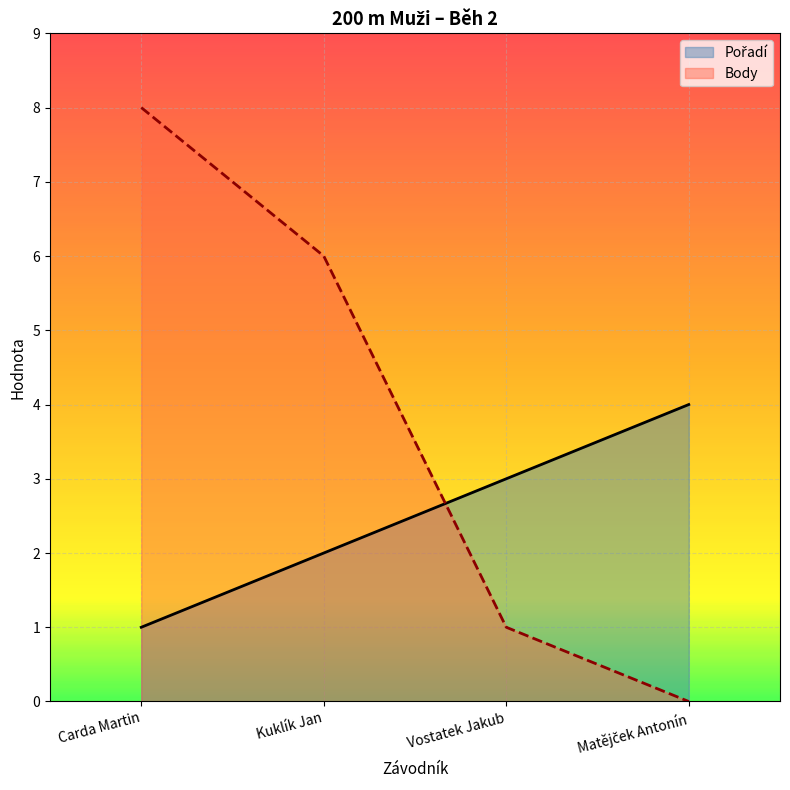

What is the difference between the second highest and second lowest values in the Pořadí series?

1